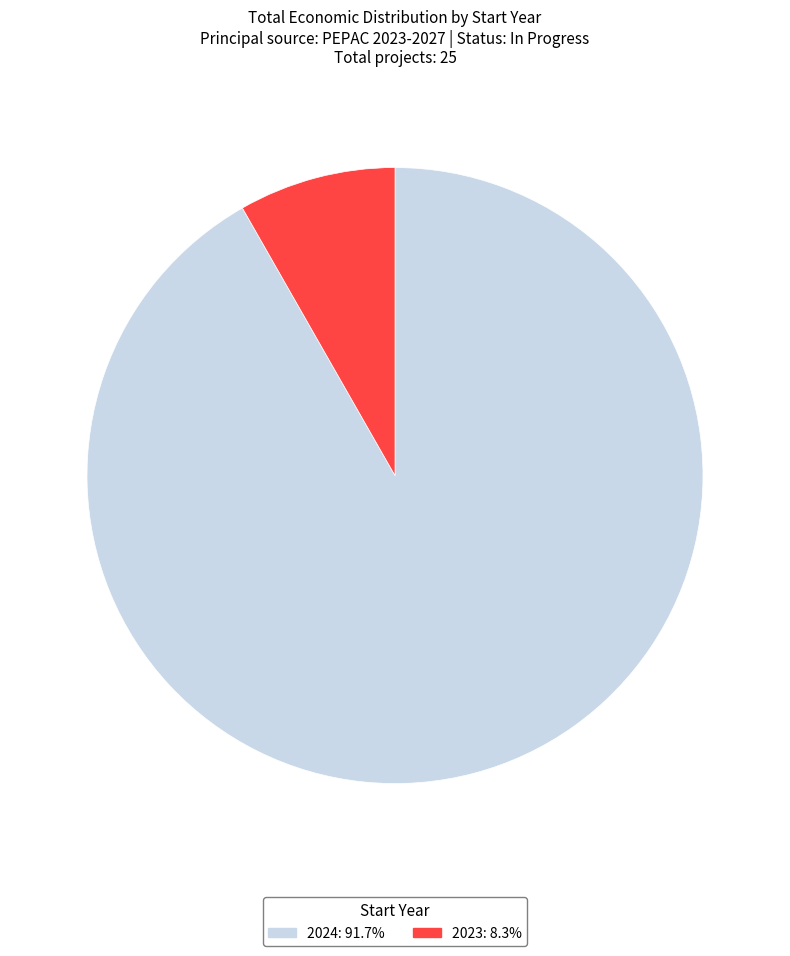

Is there any slice that represents more than half of the pie?

Yes